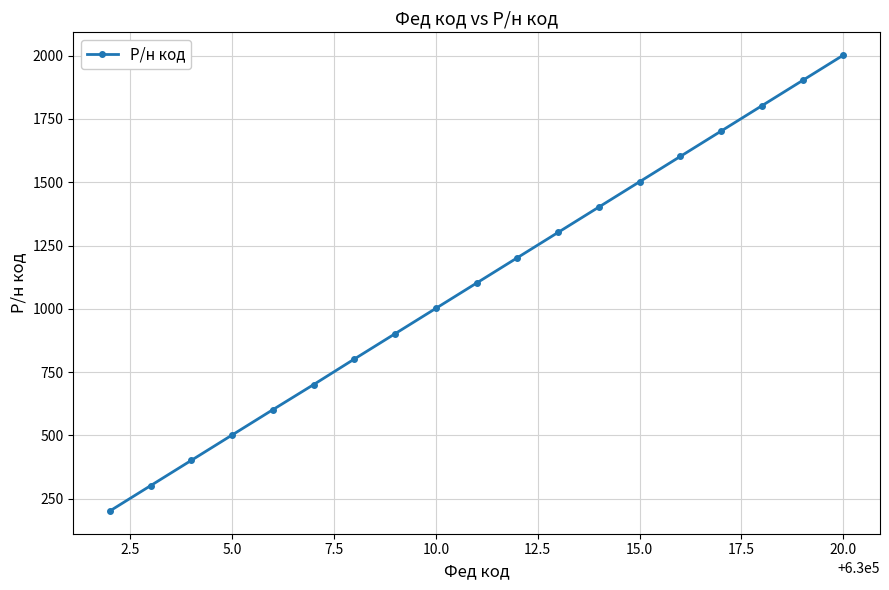

Reading left to right, what are all the values shown in this chart?

202	302	402	502	602	701	802	902	1002	1102	1202	1302	1402	1502	1602	1702	1802	1902	2002